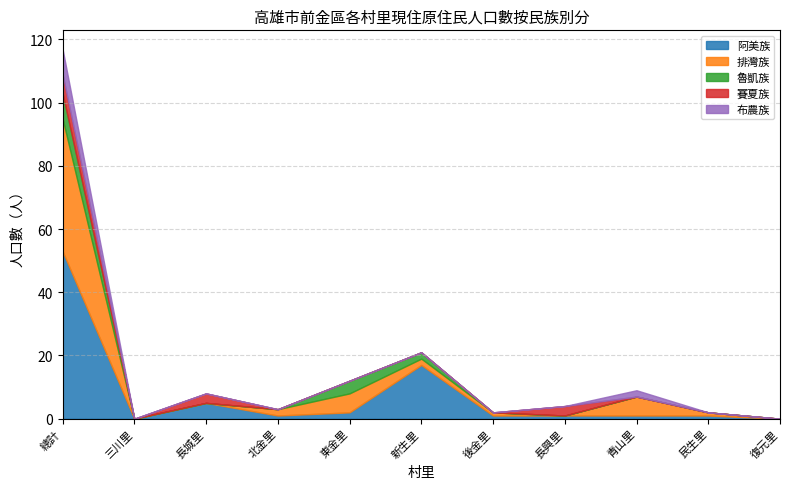

What are all the series names shown in the legend?

阿美族, 排灣族, 魯凱族, 賽夏族, 布農族